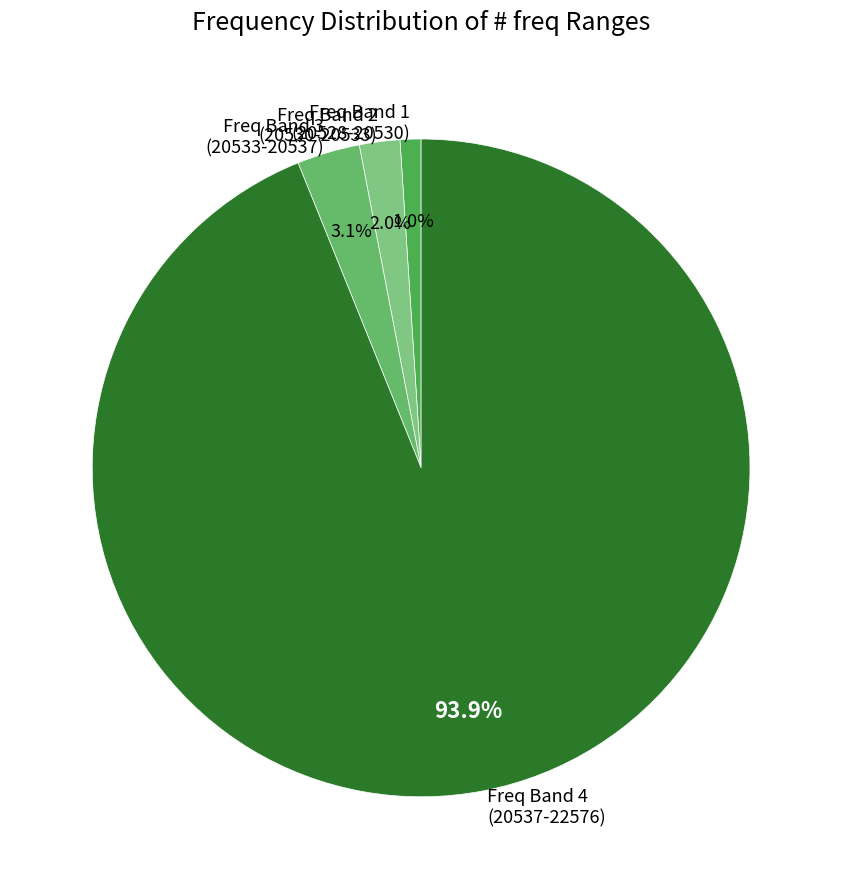

Combined, do Freq Band 2 (20530-20533) and Freq Band 1 (20528-20530) account for over 50%?

No